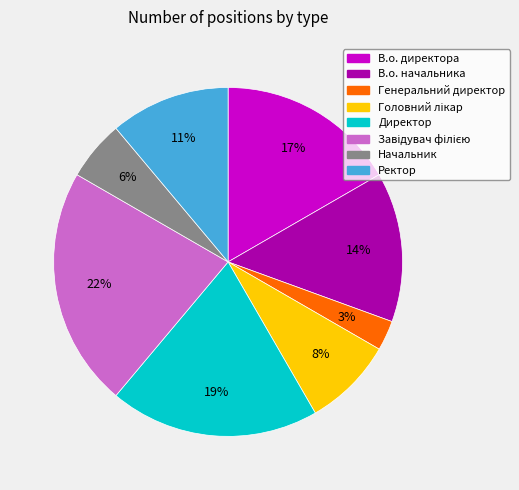

To the nearest percent, what is the combined percentage of Директор and В.о. директора?

36%